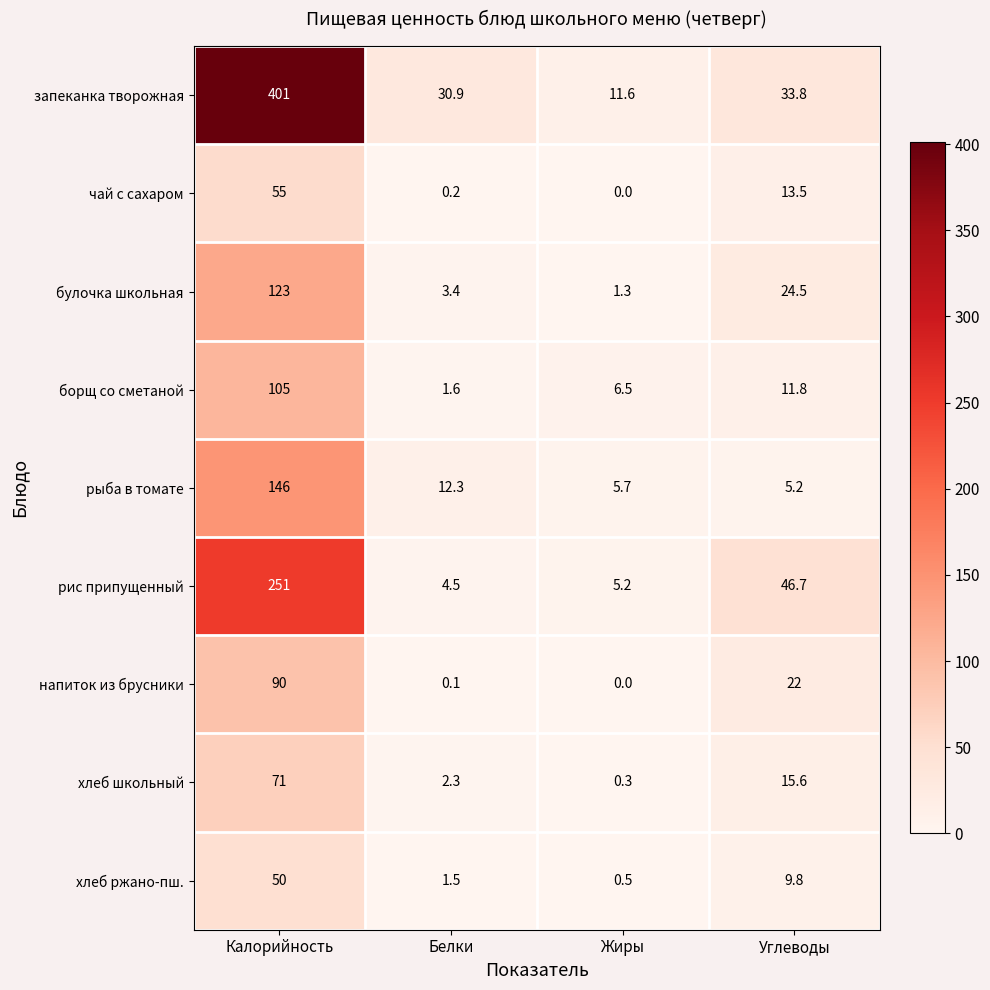

What is the difference between the maximum and second lowest values in the хлеб школьный series?

68.7